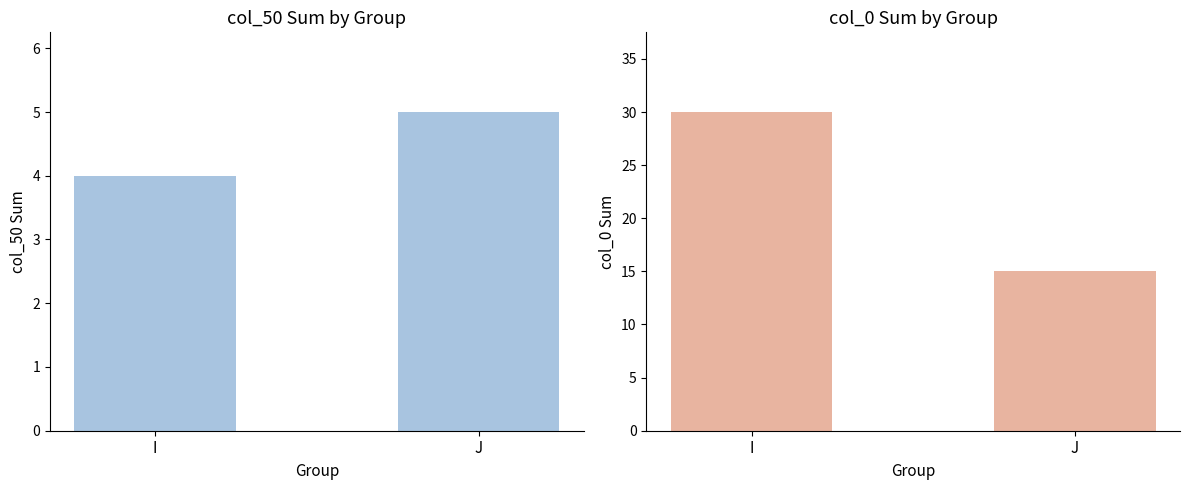

Read the col_50 Sum value at I.

4